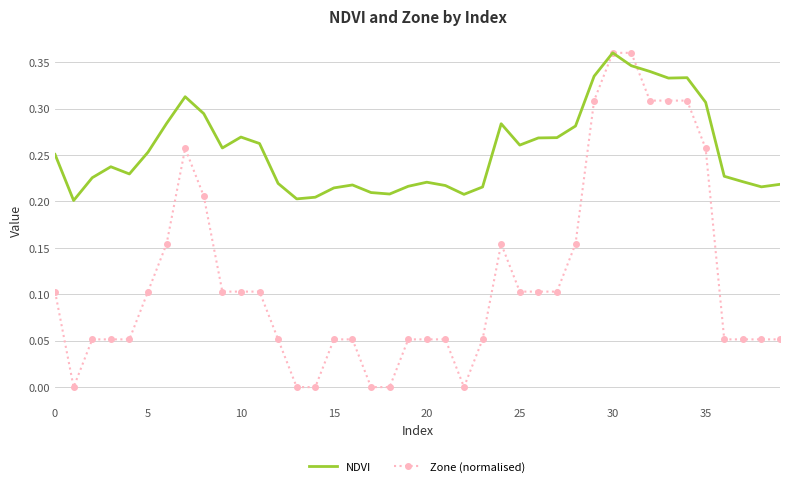

List the series in order of their overall mean, highest first.

NDVI, Zone (normalised)